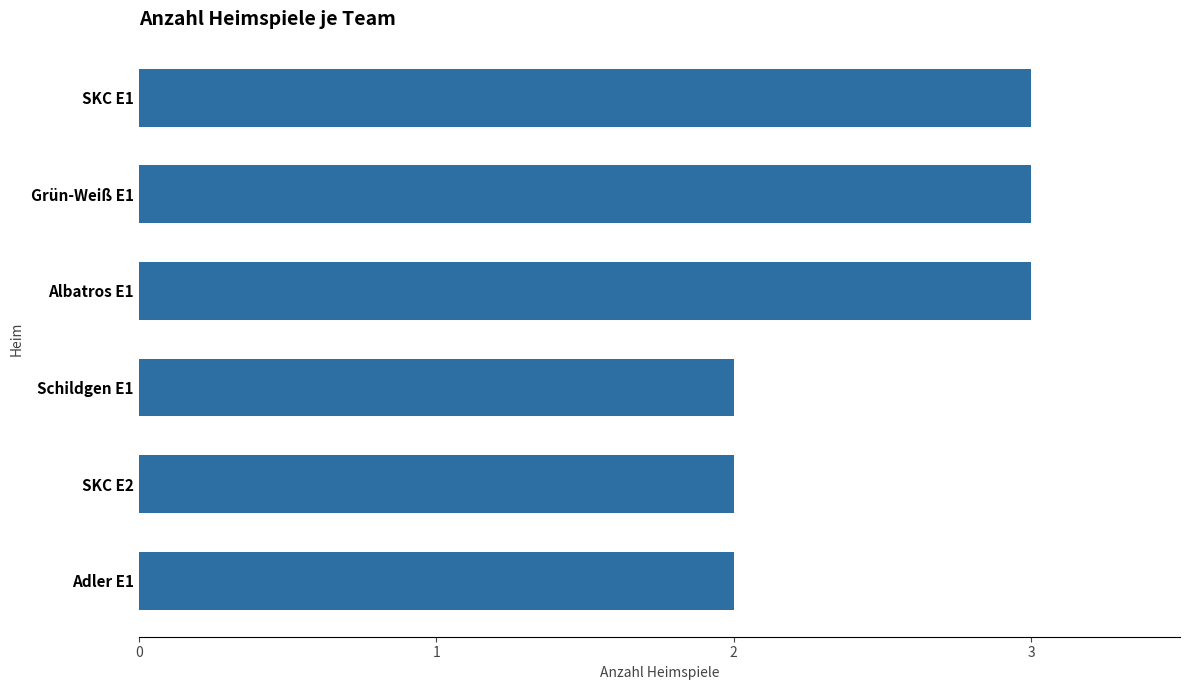

What is the maximum value shown in the chart?

3